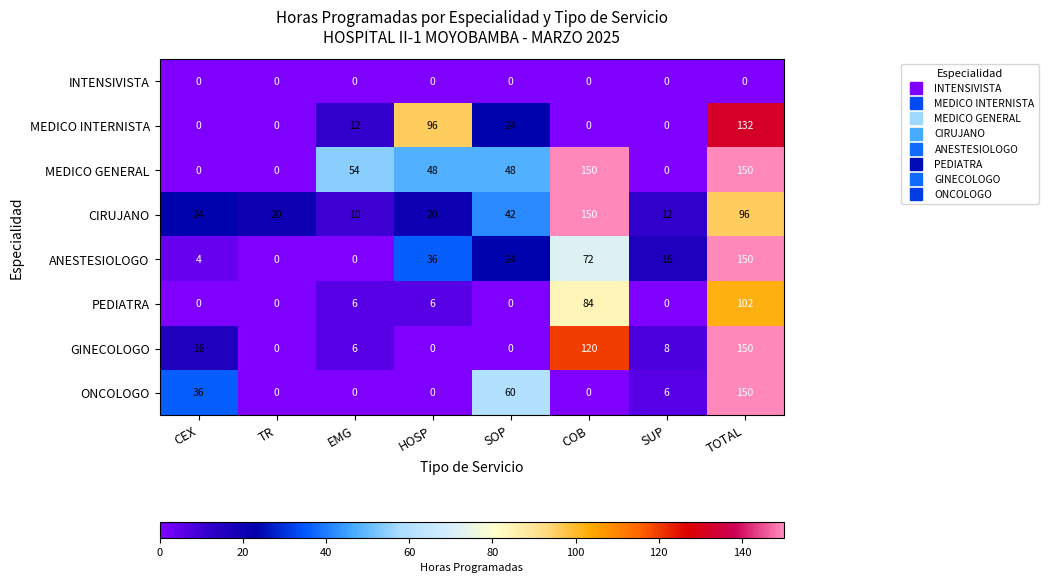

How many categories are shown in the chart?

8